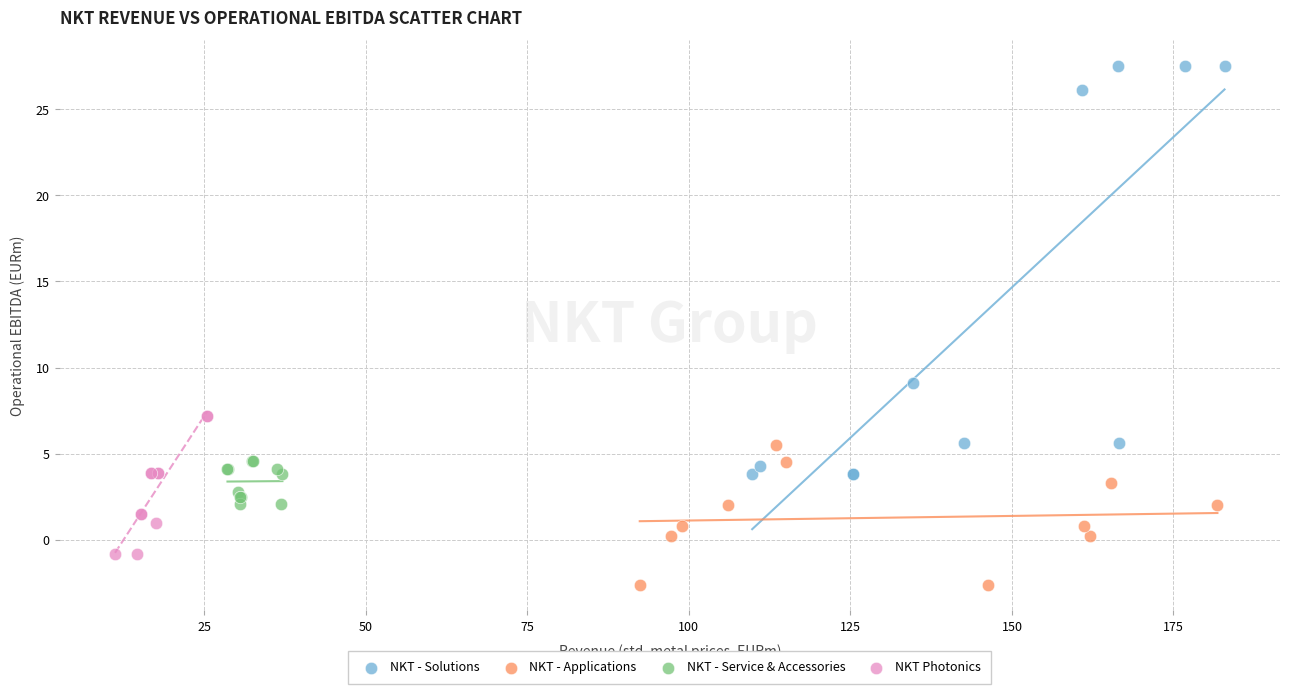

Which series has the largest Y range (max minus min)?

NKT - Solutions